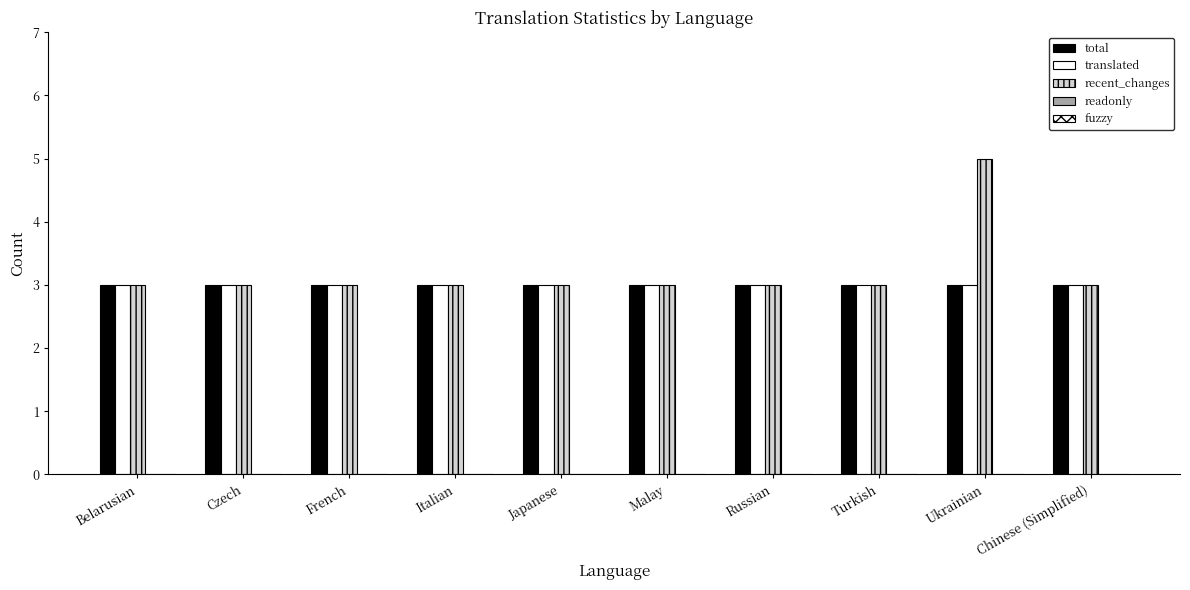

Between French and Ukrainian, which series saw the biggest shift?

recent_changes